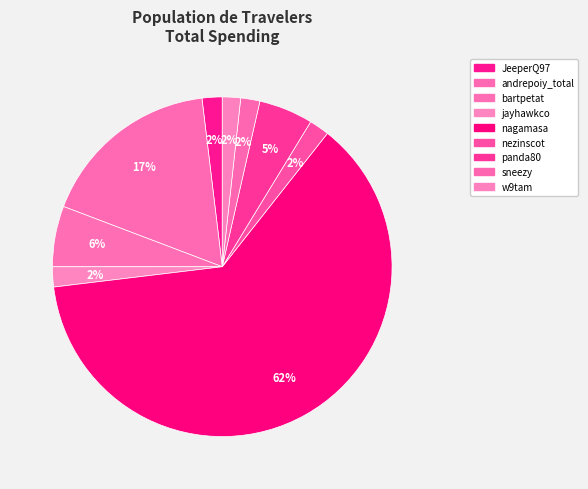

What is the majority slice?

nagamasa